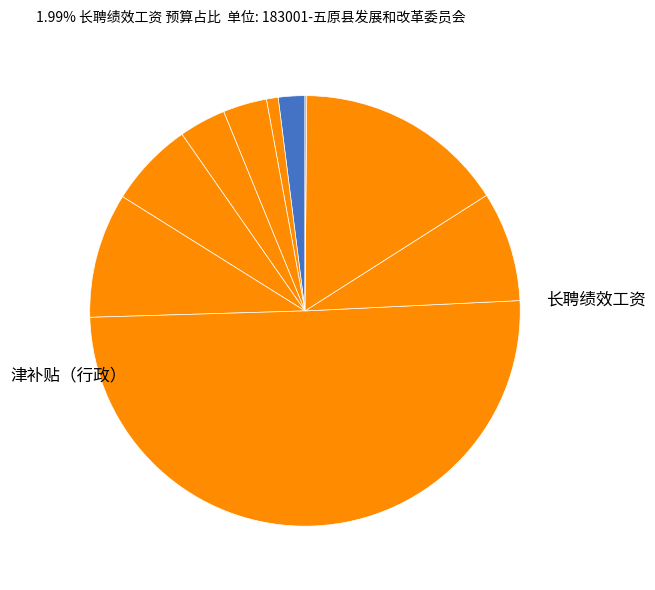

How many slices are in this pie chart?

10